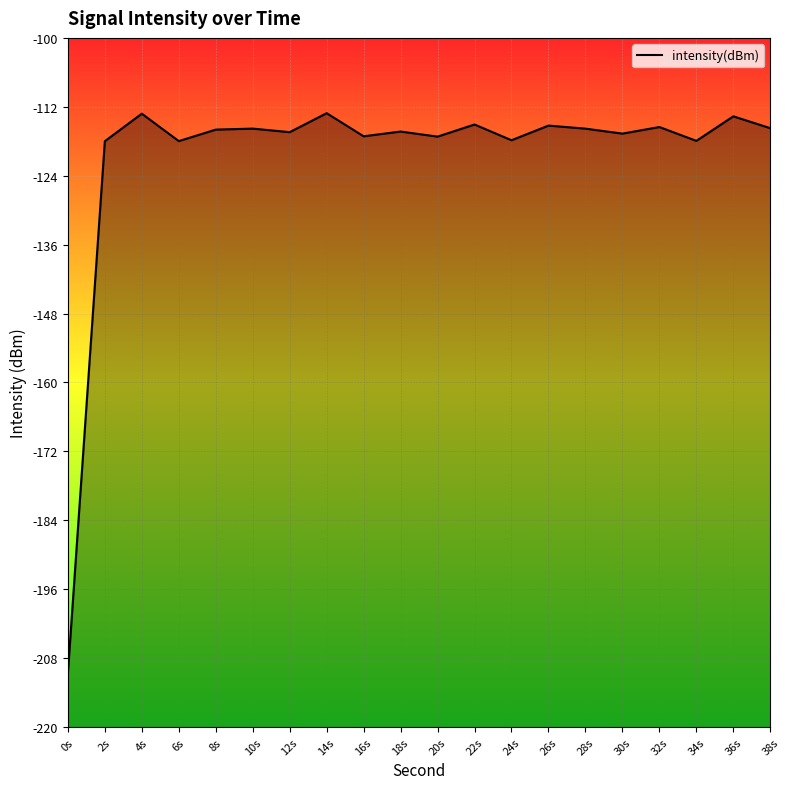

The value at 0s is -279.1. True or false?

False